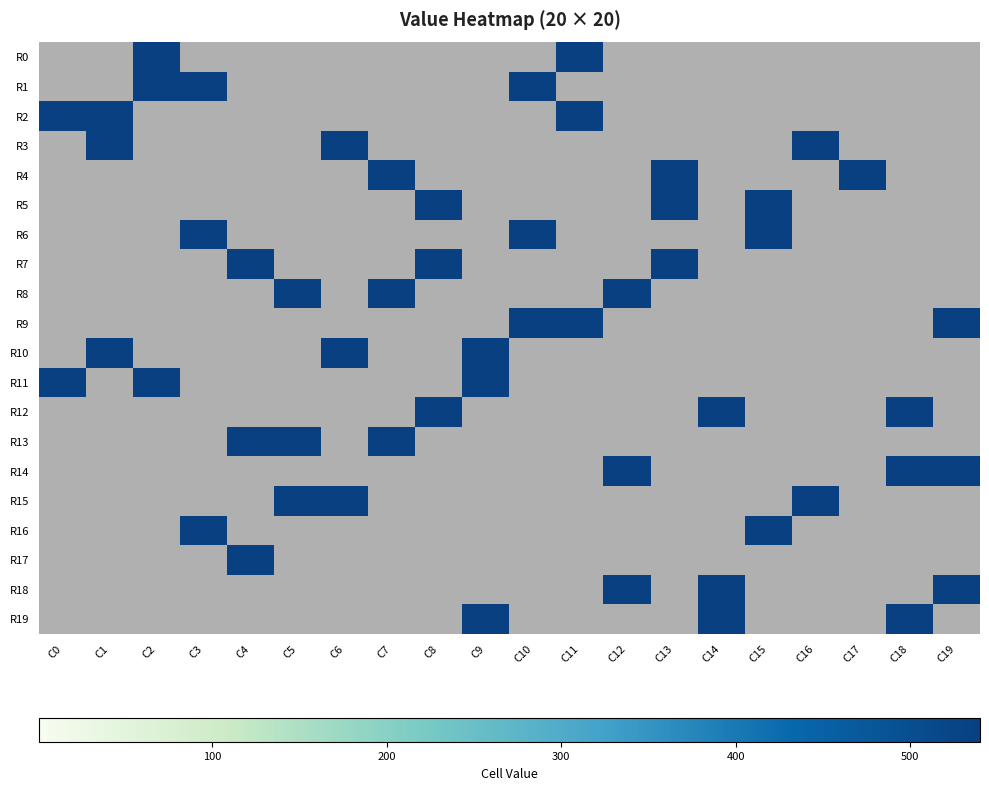

What is the total value across all series at C11?

1620